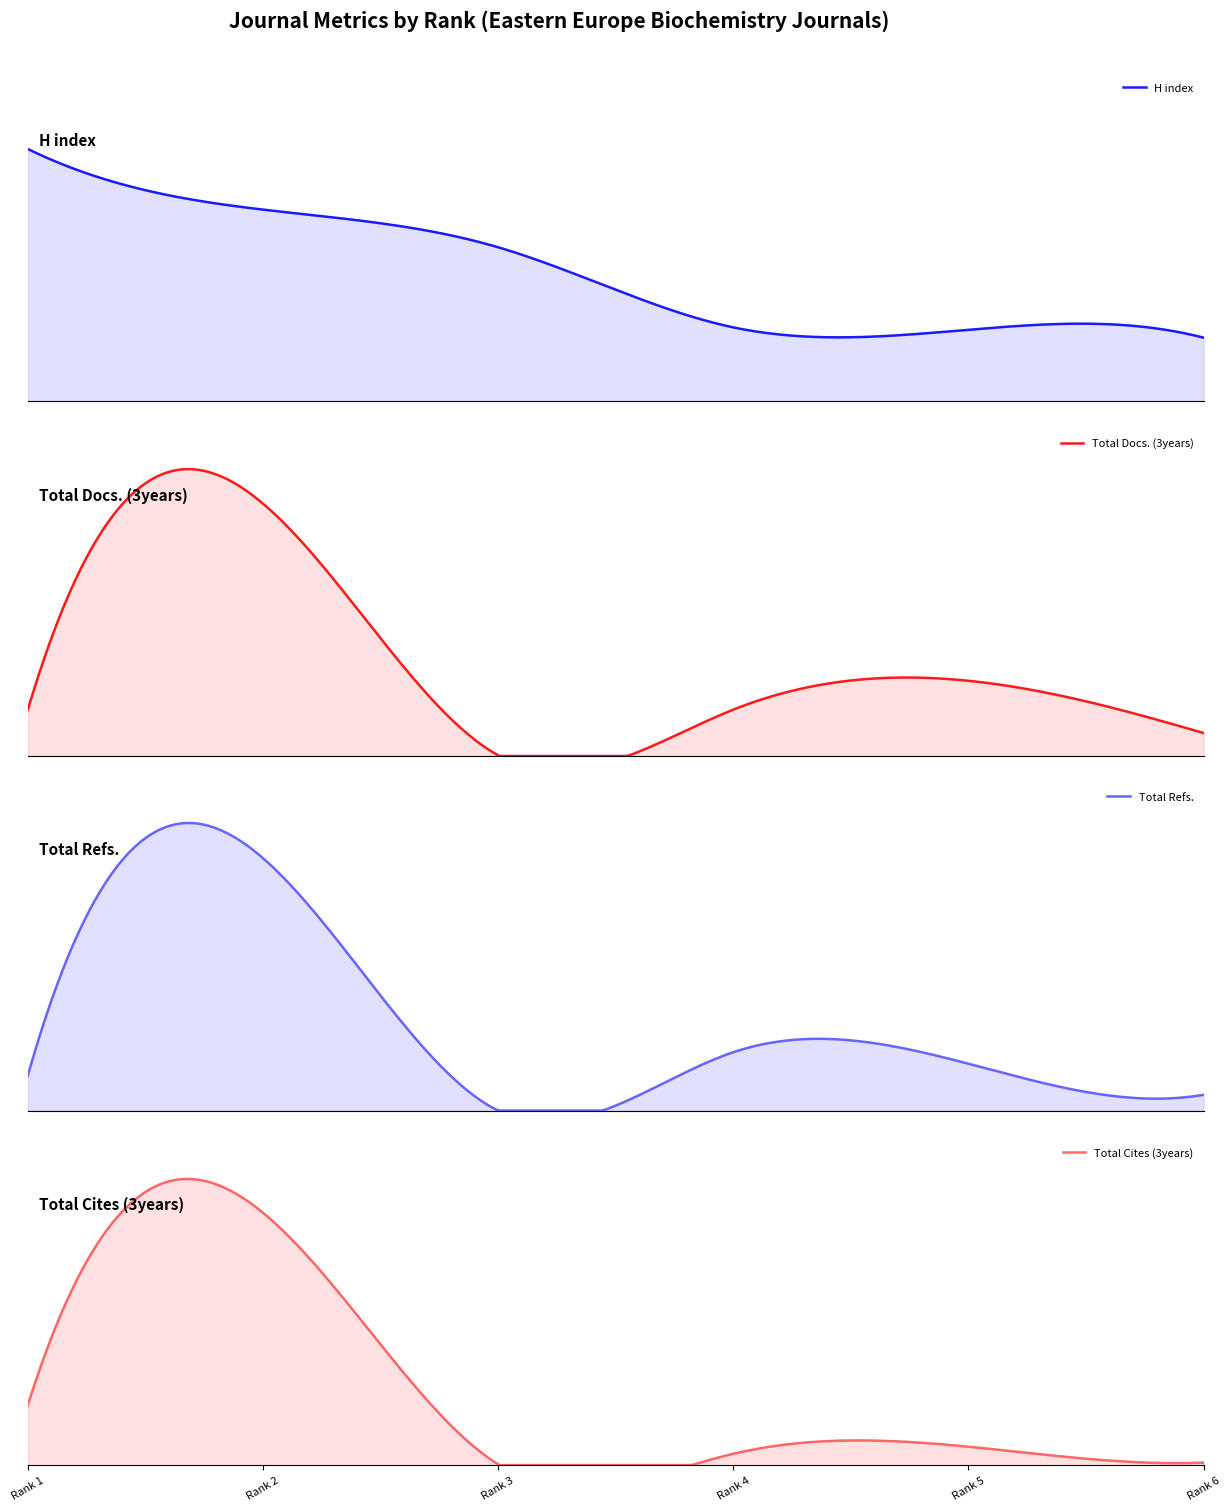

What is the difference between the maximum and minimum values in the H index series?

311